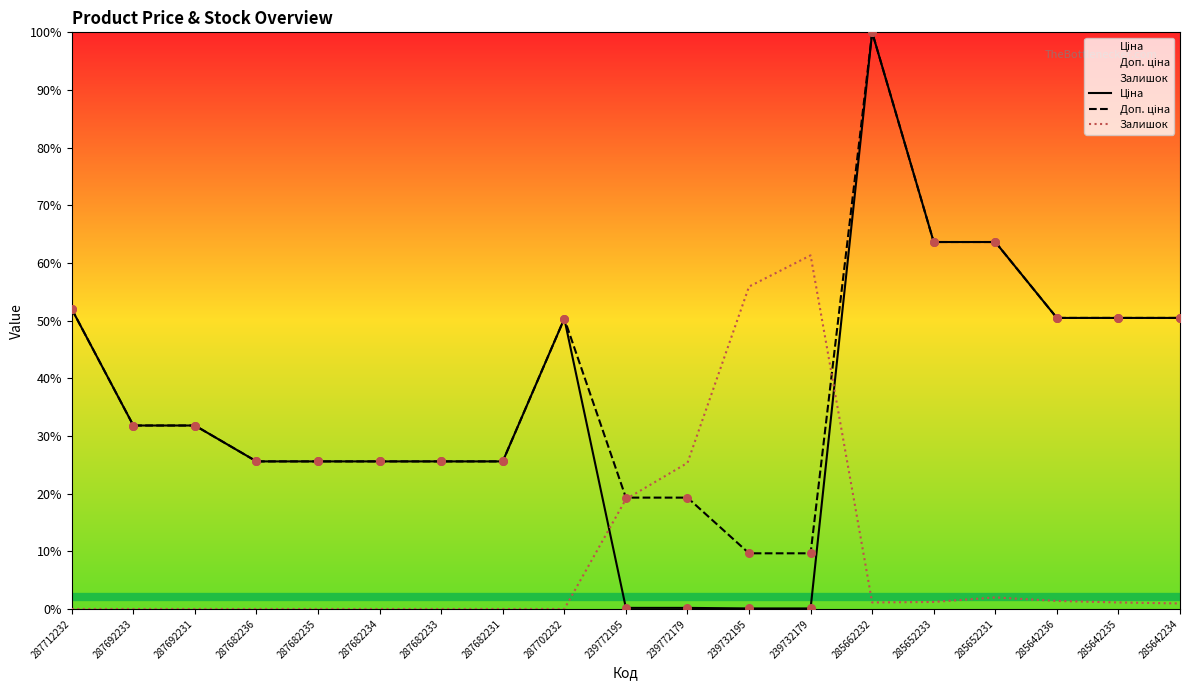

At which category is the sum across all series the highest?

285662232